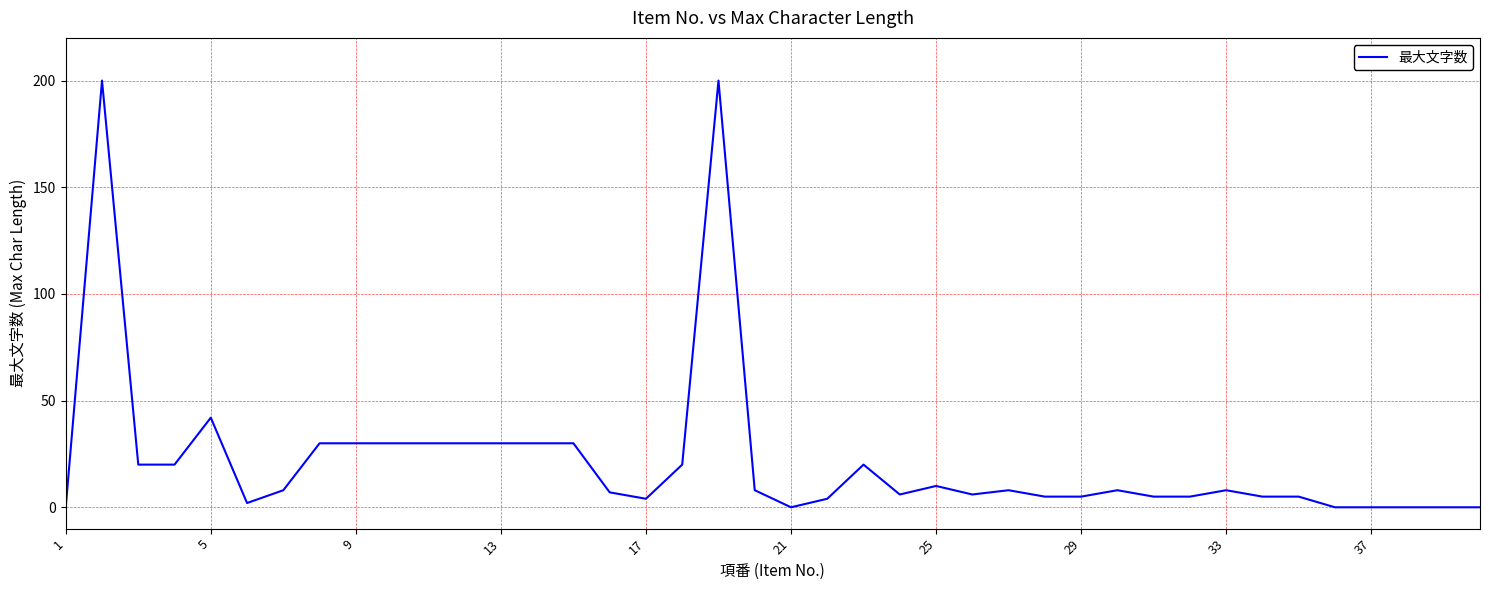

What is the greatest value displayed?

200